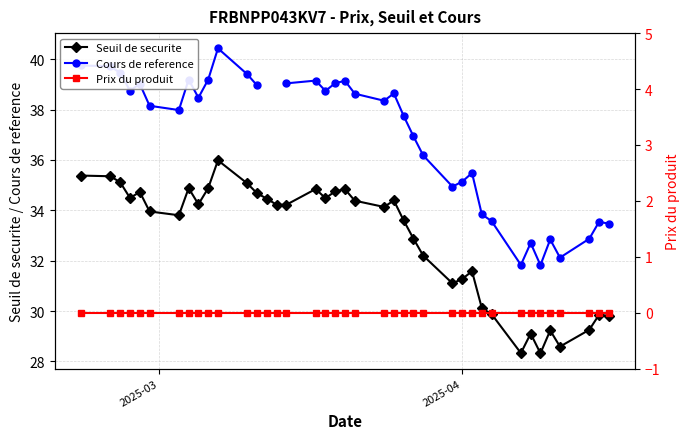

What is the maximum value for Seuil de securite?

36.0